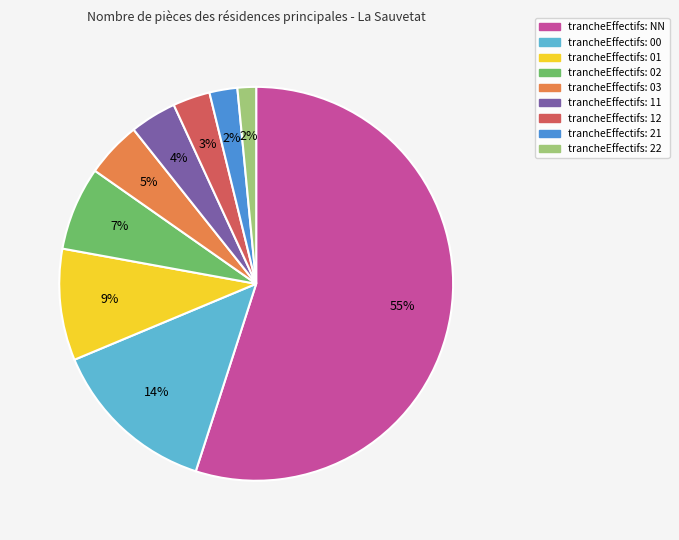

Does any single category account for the majority?

Yes